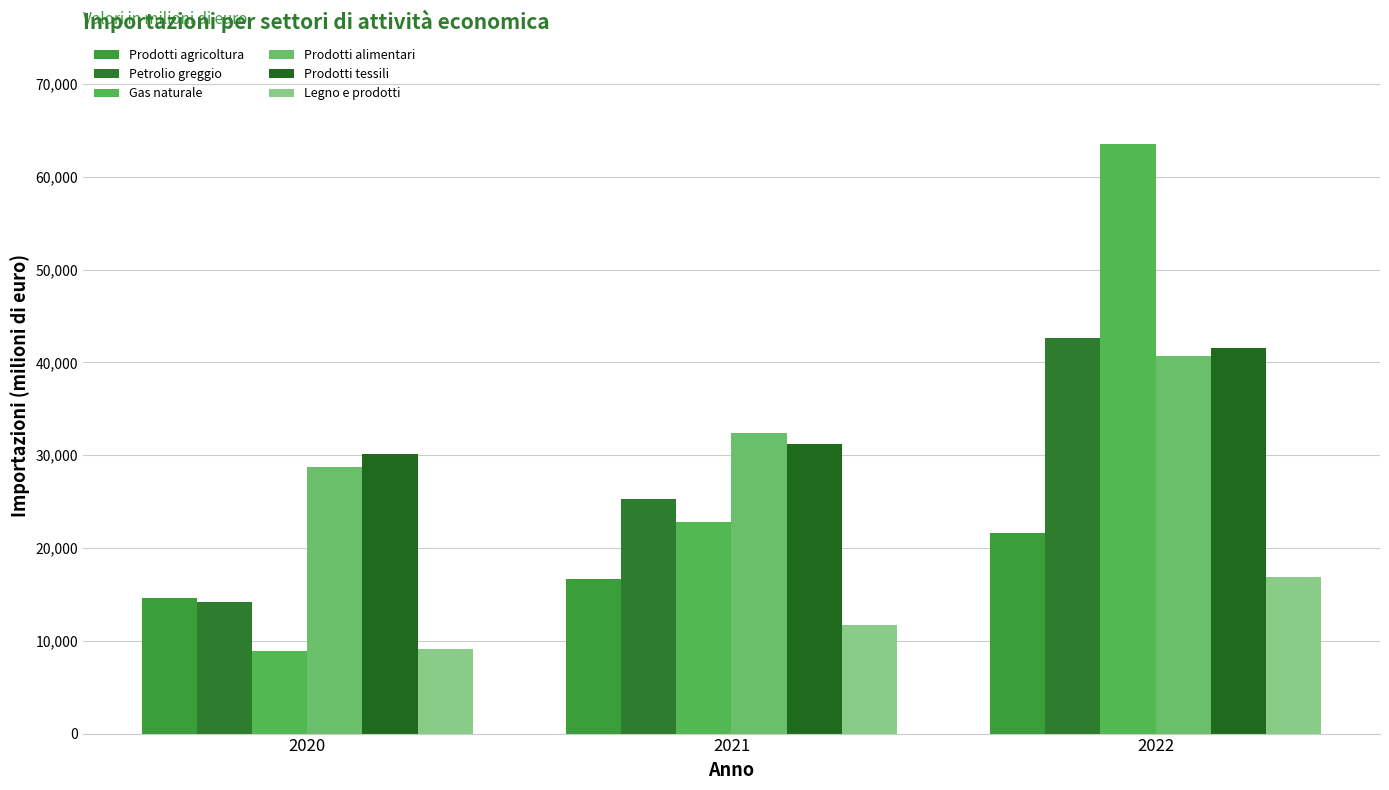

Reading left to right, transcribe all the data shown in this chart.

Prodotti agricoltura: 14646.2	16619.1	21633.2
Petrolio greggio: 14196.0	25297.7	42655.4
Gas naturale: 8942.1	22820.9	63562.1
Prodotti alimentari: 28761.1	32391.1	40729.9
Prodotti tessili: 30086.0	31165.1	41529.7
Legno e prodotti: 9107.5	11682.9	16892.7